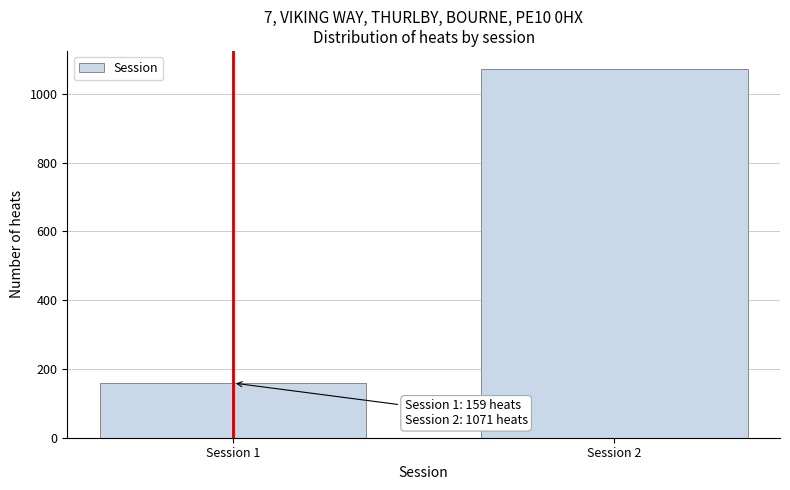

Reading left to right, list all the values displayed in this chart.

159	1071